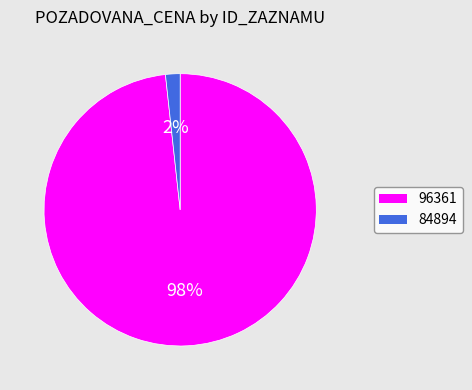

How many segments does this pie chart have?

2